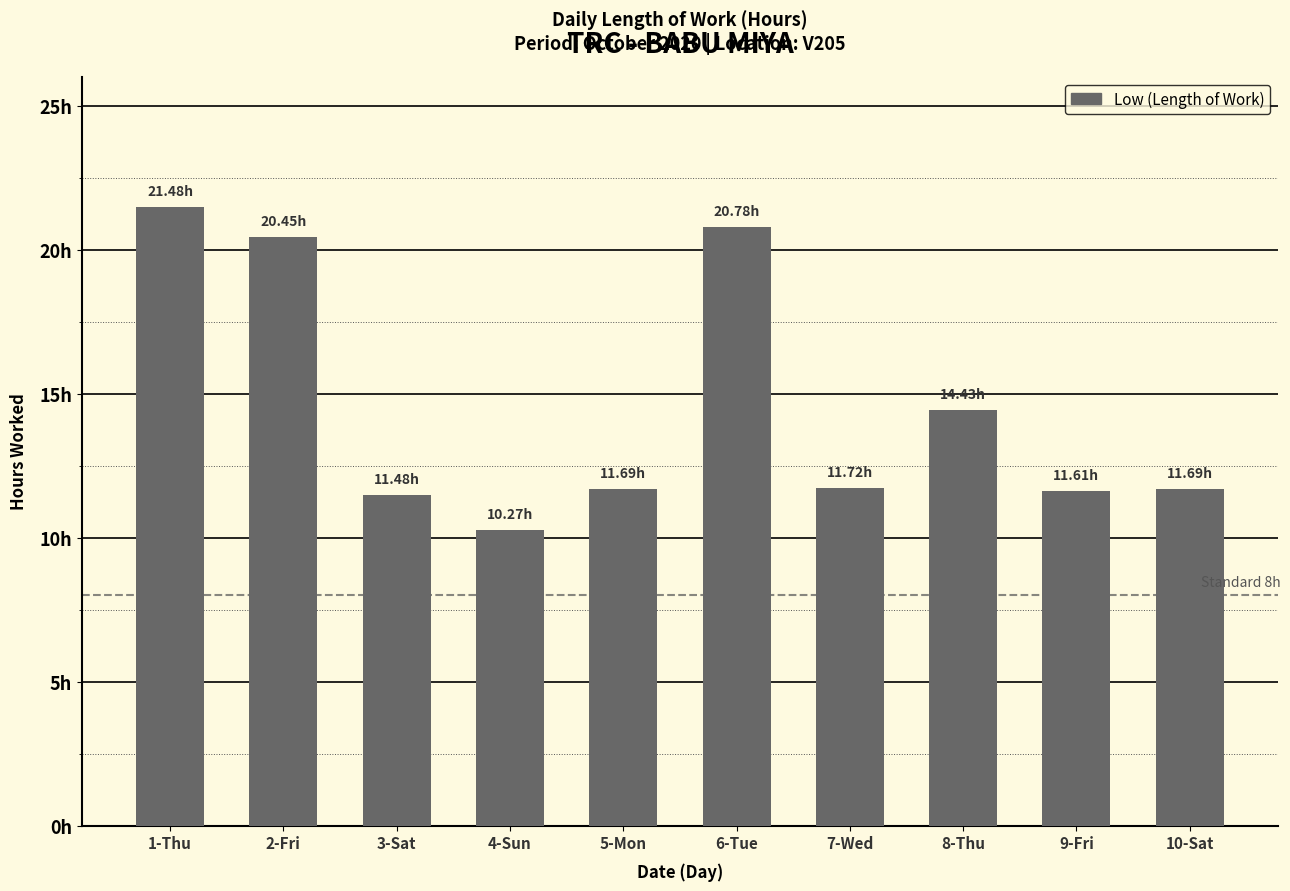

Rank the categories by value from highest to lowest.

1-Thu, 6-Tue, 2-Fri, 8-Thu, 7-Wed, 5-Mon, 10-Sat, 9-Fri, 3-Sat, 4-Sun